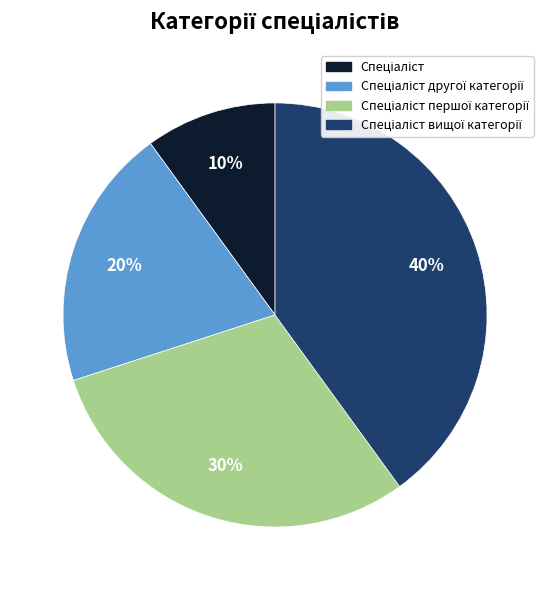

To the nearest percent, what is the average slice percentage?

25%